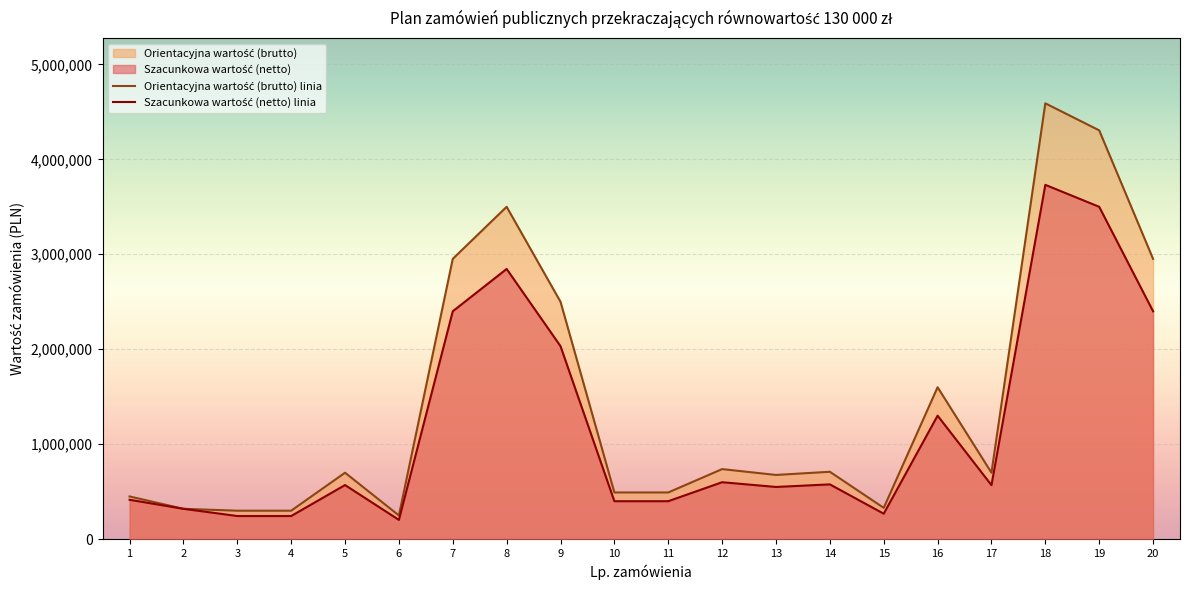

The Szacunkowa wartość (netto) linia series shows 569105.7 at 17. True or false?

True